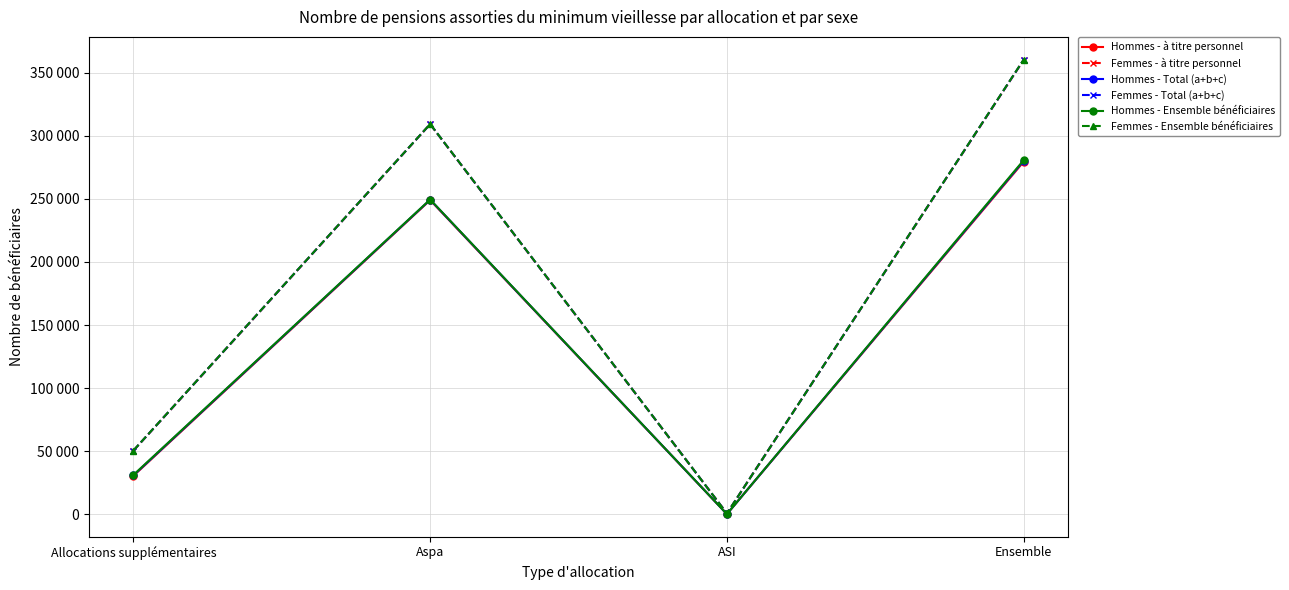

The Femmes - Total (a+b+c) series shows 50443 at Allocations supplémentaires. True or false?

True